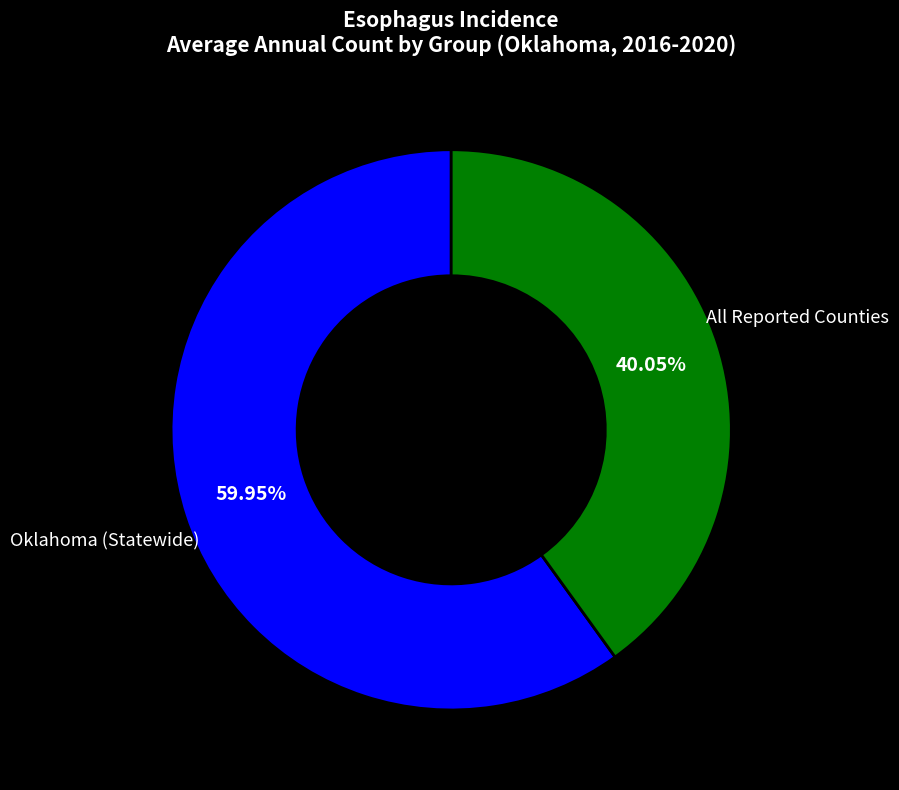

Which category accounts for the majority?

Oklahoma (Statewide)